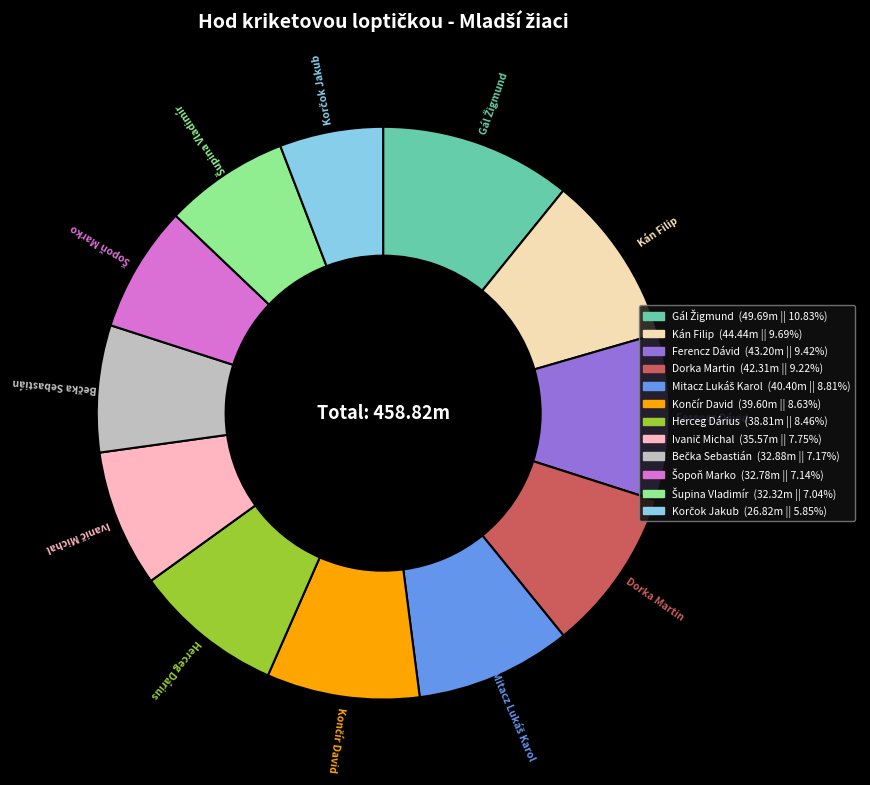

Is Herceg Dárius the majority of the pie?

No